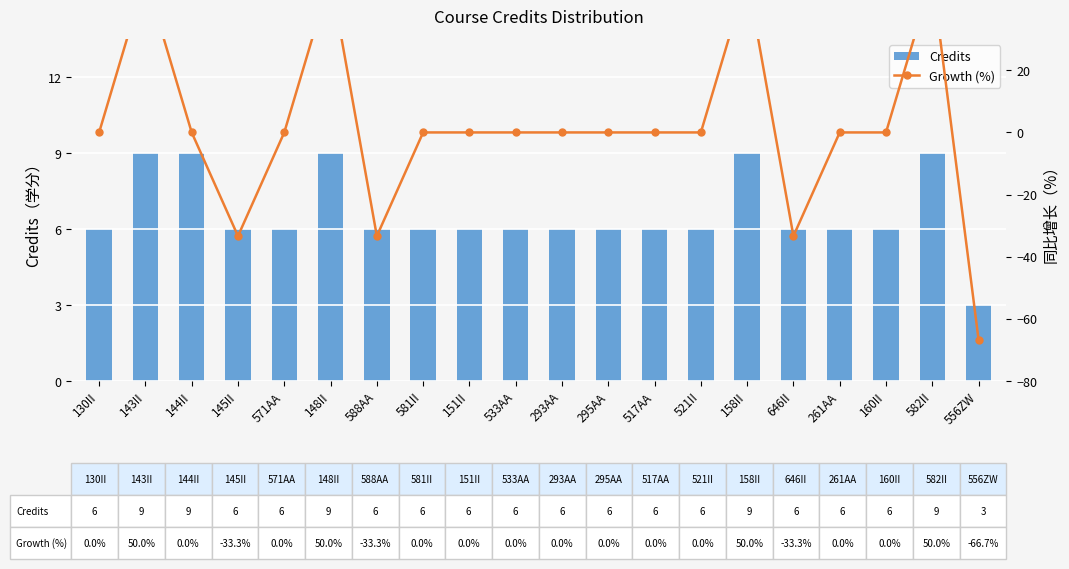

Rank the series at 517AA from highest to lowest value.

Credits, Growth (%)